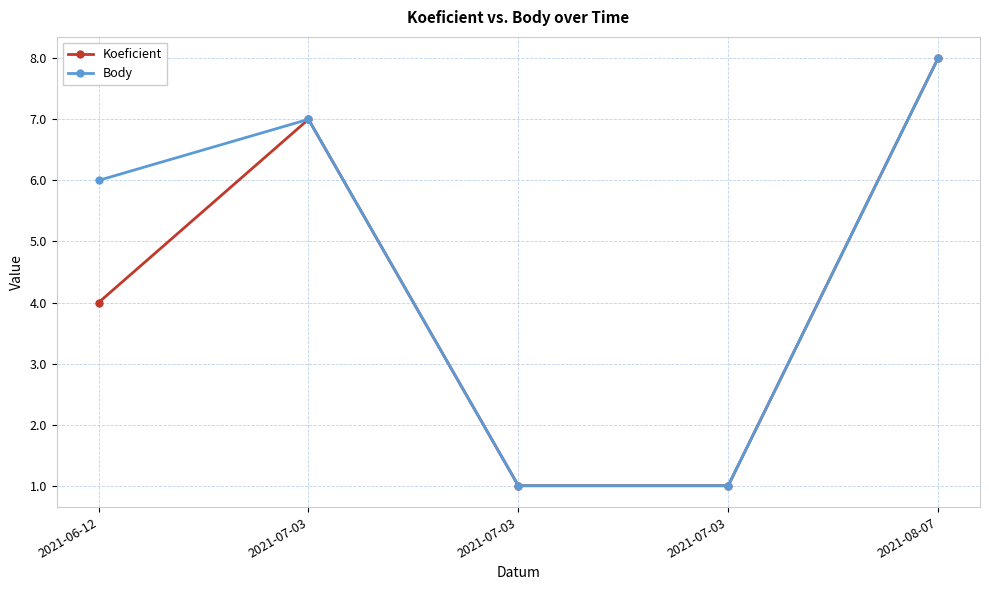

True or false: Body and Koeficient cross at least once.

False